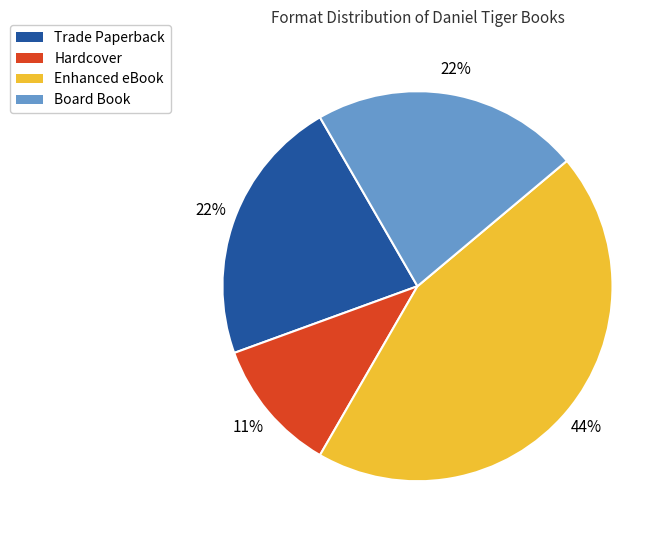

Is Trade Paperback the majority of the pie?

No